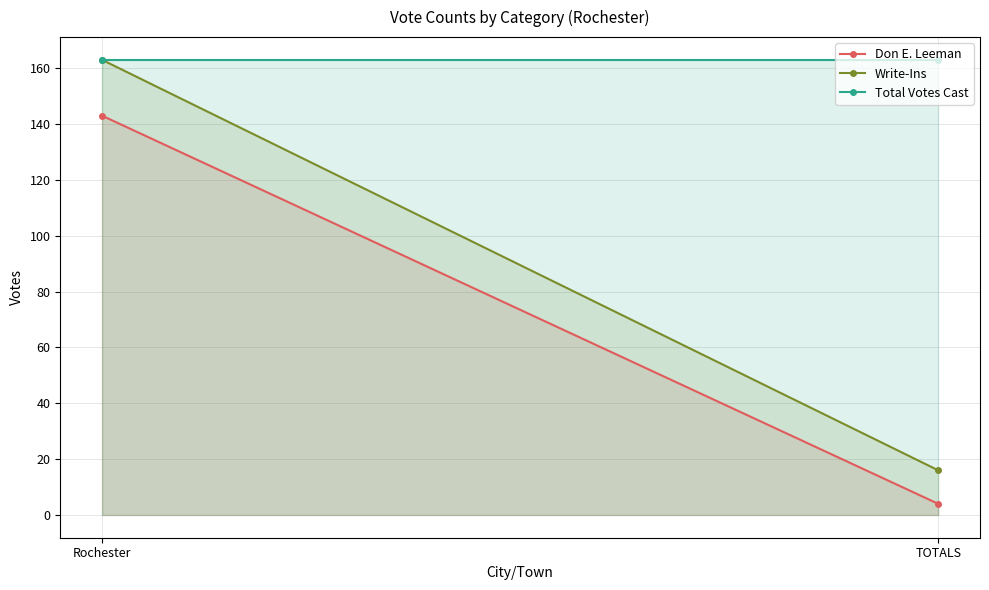

Rank the categories by Total Votes Cast value from highest to lowest.

Rochester, TOTALS